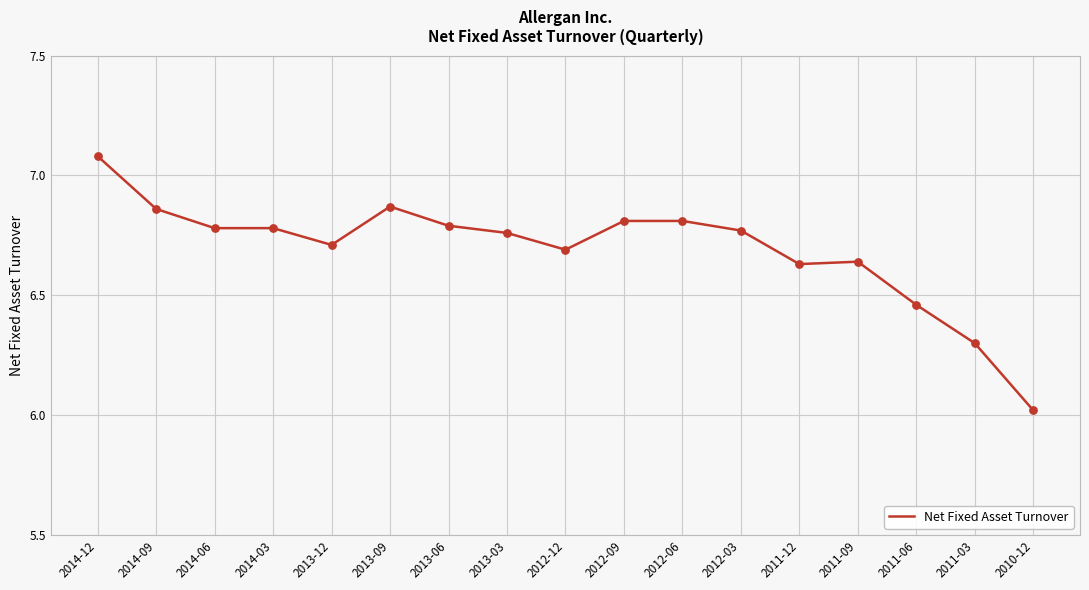

What is the ratio of the value at 2011-03 to the value at 2014-12?

0.9